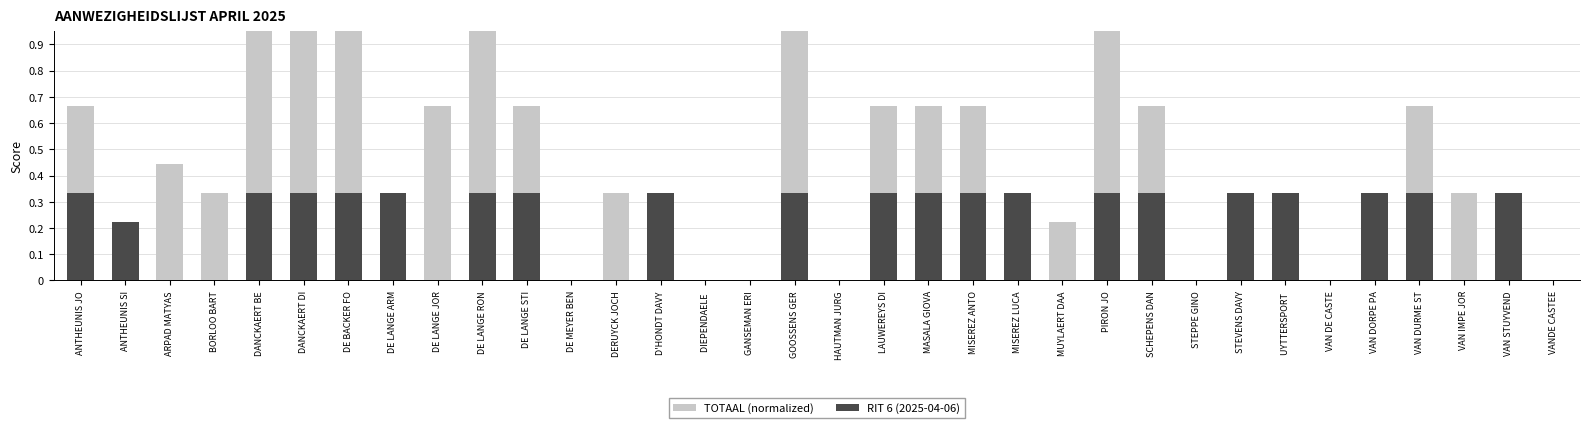

What is the sum of the TOTAAL (normalized) values at LAUWEREYS DI and MUYLAERT DAA?

0.9